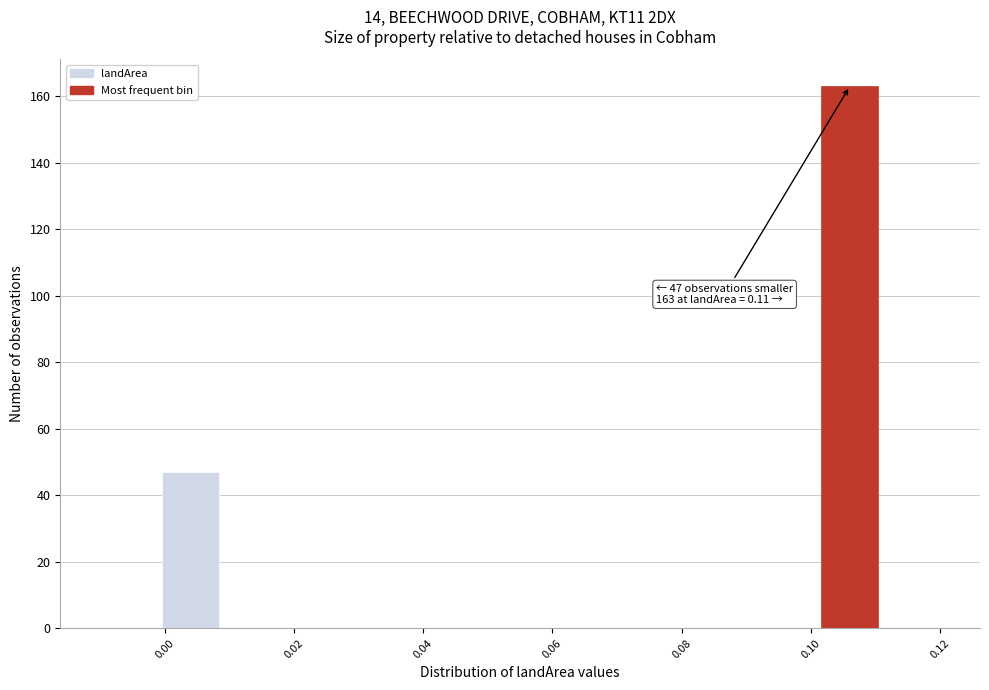

Over which range of the x-axis is the bar tallest?

0.102 to 0.110